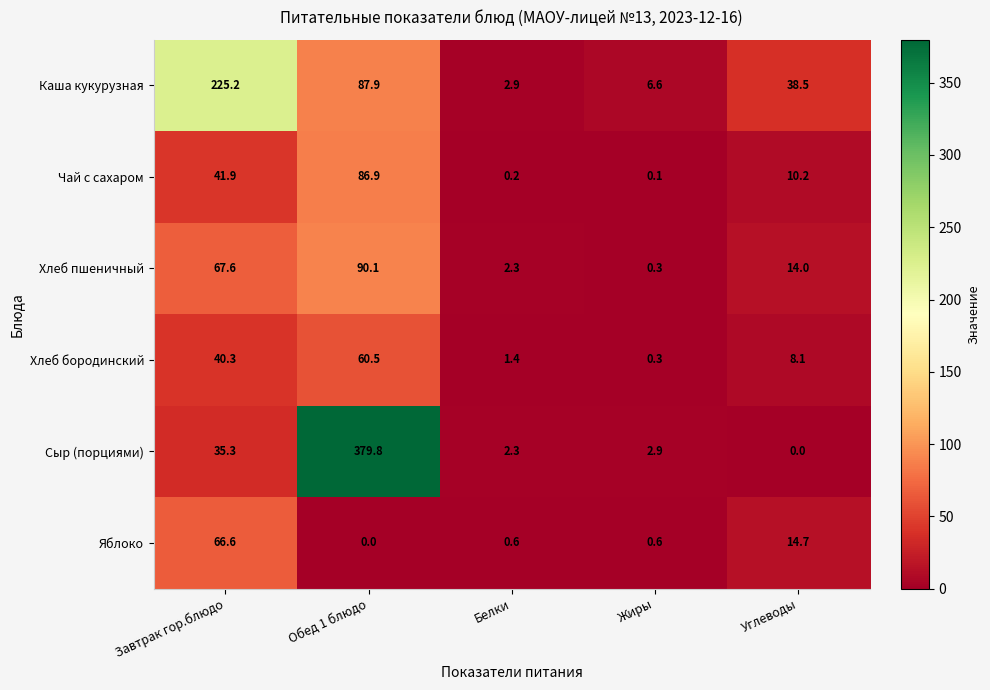

What is the total value across all series at Углеводы?

85.5